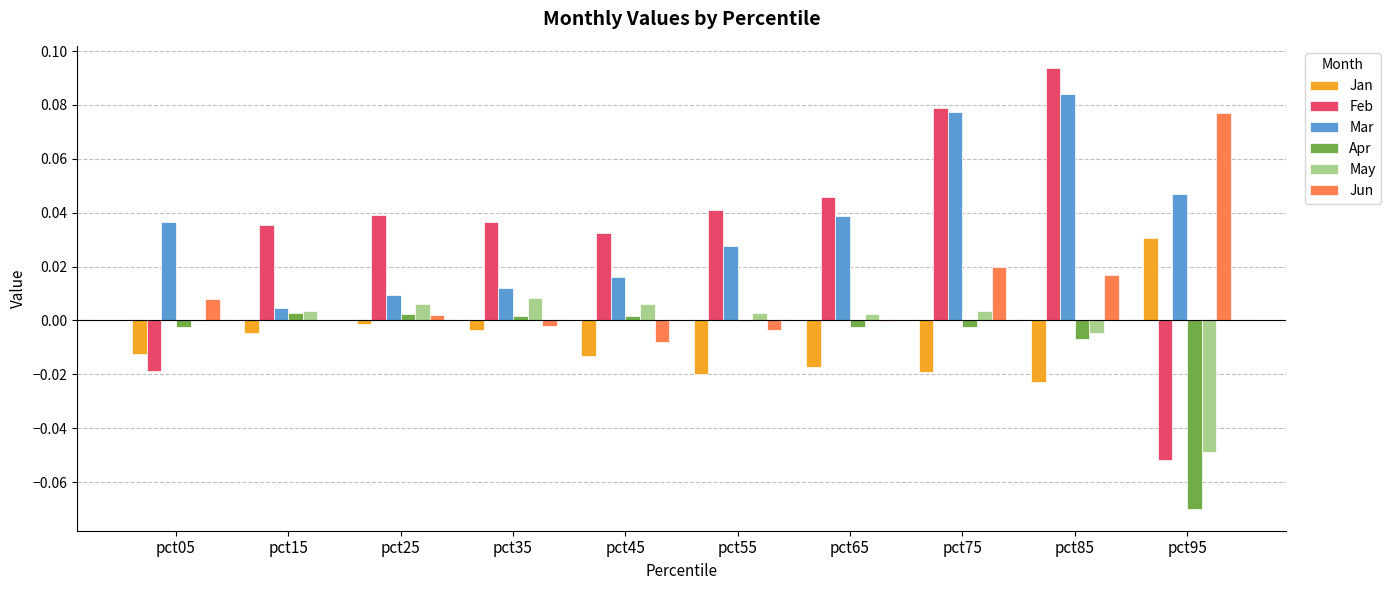

Which category has the highest value in the Jan series?

pct95